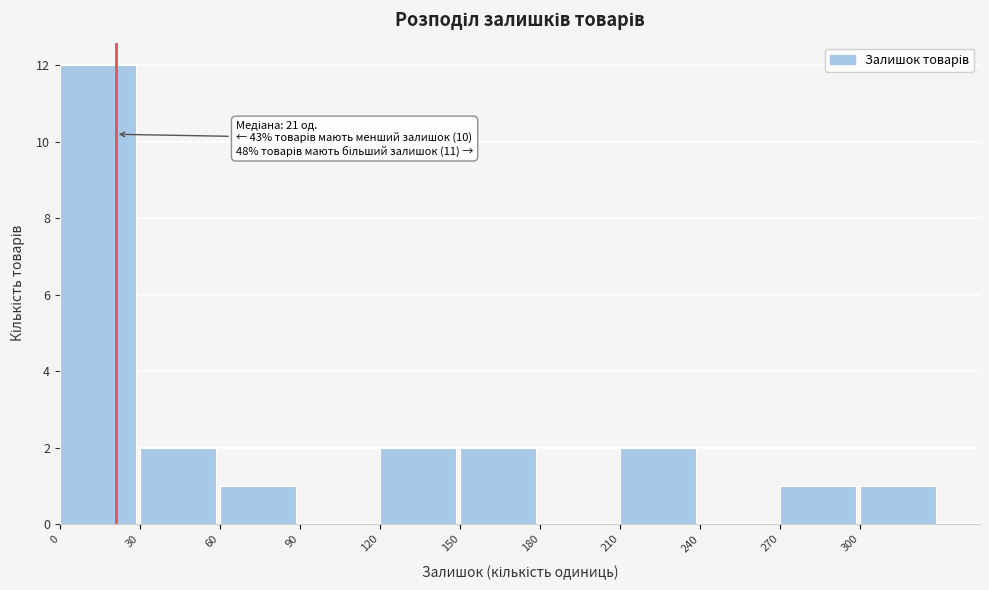

Over which range of the x-axis is the bar tallest?

0 to 30